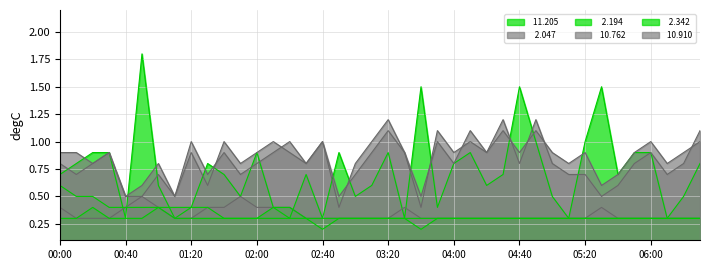

Between 05:20 and 04:10, which is larger?

05:20